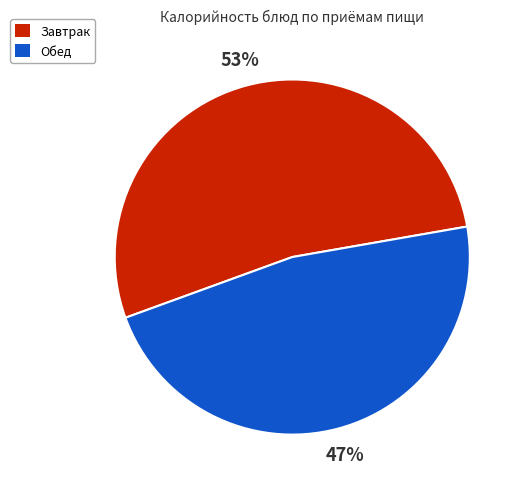

Count the number of slices in the pie.

2